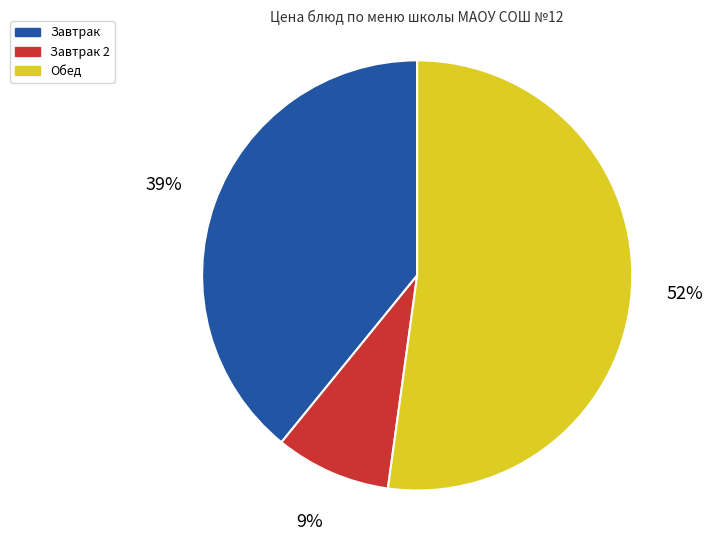

Is the sum of Завтрак 2 and Завтрак greater than half?

No